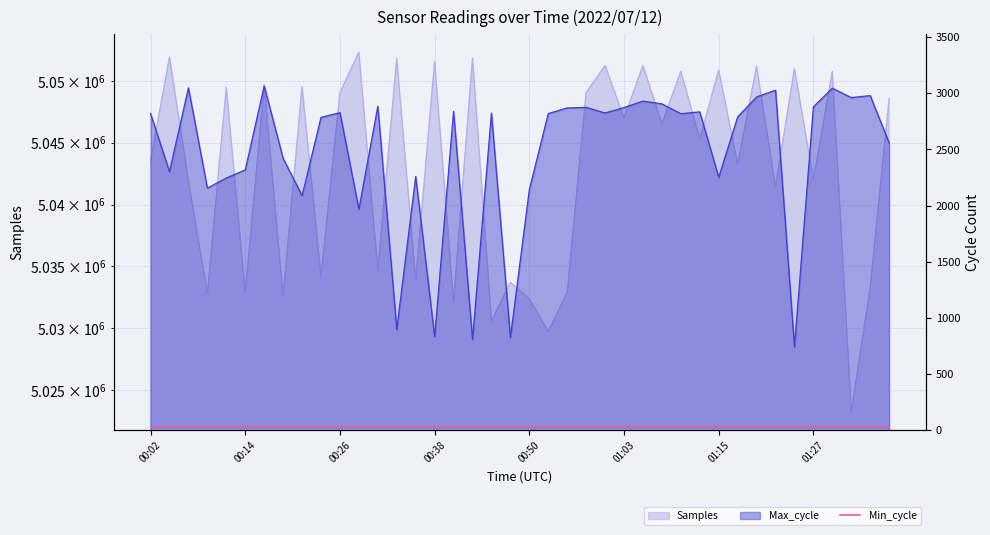

Between 00:12 and 00:48, which series saw the biggest shift?

Samples